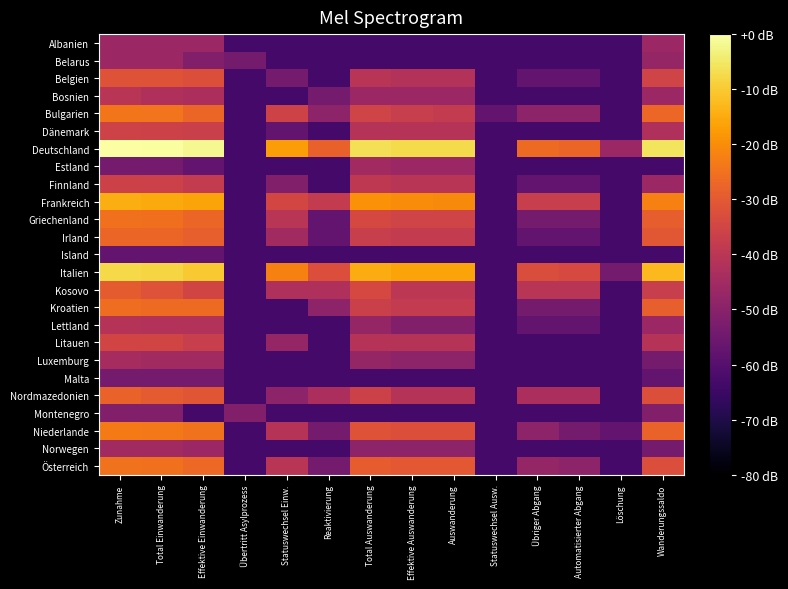

Reading right to left, transcribe all the data shown in this chart.

Albanien: Wanderungssaldo=-46.4	Löschung=-63.3	Automatisierter Abgang=-63.3	Übriger Abgang=-63.3	Statuswechsel Ausw.=-63.3	Auswanderung=-63.3	Effektive Auswanderung=-63.3	Total Auswanderung=-63.3	Reaktivierung=-63.3	Statuswechsel Einw.=-63.3	Übertritt Asylprozess=-63.3	Effektive Einwanderung=-46.4	Total Einwanderung=-46.4	Zunahme=-46.4
Belarus: Wanderungssaldo=-47.8	Löschung=-63.3	Automatisierter Abgang=-63.3	Übriger Abgang=-63.3	Statuswechsel Ausw.=-63.3	Auswanderung=-63.3	Effektive Auswanderung=-63.3	Total Auswanderung=-63.3	Reaktivierung=-63.3	Statuswechsel Einw.=-63.3	Übertritt Asylprozess=-53.8	Effektive Einwanderung=-51.3	Total Einwanderung=-46.4	Zunahme=-46.4
Belgien: Wanderungssaldo=-35.4	Löschung=-63.3	Automatisierter Abgang=-57.3	Übriger Abgang=-57.3	Statuswechsel Ausw.=-63.3	Auswanderung=-41.7	Effektive Auswanderung=-41.7	Total Auswanderung=-40.4	Reaktivierung=-63.3	Statuswechsel Einw.=-53.8	Übertritt Asylprozess=-63.3	Effektive Einwanderung=-32.2	Total Einwanderung=-31.5	Zunahme=-31.5
Bosnien: Wanderungssaldo=-46.4	Löschung=-63.3	Automatisierter Abgang=-63.3	Übriger Abgang=-63.3	Statuswechsel Ausw.=-63.3	Auswanderung=-46.4	Effektive Auswanderung=-46.4	Total Auswanderung=-46.4	Reaktivierung=-53.8	Statuswechsel Einw.=-63.3	Übertritt Asylprozess=-63.3	Effektive Einwanderung=-43.3	Total Einwanderung=-42.5	Zunahme=-40.4
Bulgarien: Wanderungssaldo=-26.9	Löschung=-63.3	Automatisierter Abgang=-49.3	Übriger Abgang=-49.3	Statuswechsel Ausw.=-57.3	Auswanderung=-38.2	Effektive Auswanderung=-37.3	Total Auswanderung=-35.4	Reaktivierung=-49.3	Statuswechsel Einw.=-35.7	Übertritt Asylprozess=-63.3	Effektive Einwanderung=-27.5	Total Einwanderung=-24.6	Zunahme=-24.1
Dänemark: Wanderungssaldo=-42.5	Löschung=-63.3	Automatisierter Abgang=-63.3	Übriger Abgang=-63.3	Statuswechsel Ausw.=-63.3	Auswanderung=-41.0	Effektive Auswanderung=-41.0	Total Auswanderung=-41.0	Reaktivierung=-63.3	Statuswechsel Einw.=-57.3	Übertritt Asylprozess=-63.3	Effektive Einwanderung=-36.9	Total Einwanderung=-36.1	Zunahme=-35.7
Deutschland: Wanderungssaldo=-5.6	Löschung=-46.4	Automatisierter Abgang=-27.5	Übriger Abgang=-26.5	Statuswechsel Ausw.=-63.3	Auswanderung=-7.3	Effektive Auswanderung=-7.3	Total Auswanderung=-6.4	Reaktivierung=-28.2	Statuswechsel Einw.=-17.5	Übertritt Asylprozess=-63.3	Effektive Einwanderung=-1.6	Total Einwanderung=-0.3	Zunahme=0.0
Estland: Wanderungssaldo=-63.3	Löschung=-63.3	Automatisierter Abgang=-63.3	Übriger Abgang=-63.3	Statuswechsel Ausw.=-63.3	Auswanderung=-46.4	Effektive Auswanderung=-46.4	Total Auswanderung=-45.3	Reaktivierung=-63.3	Statuswechsel Einw.=-63.3	Übertritt Asylprozess=-63.3	Effektive Einwanderung=-57.3	Total Einwanderung=-53.8	Zunahme=-53.8
Finnland: Wanderungssaldo=-46.4	Löschung=-63.3	Automatisierter Abgang=-57.3	Übriger Abgang=-57.3	Statuswechsel Ausw.=-63.3	Auswanderung=-40.4	Effektive Auswanderung=-40.4	Total Auswanderung=-39.2	Reaktivierung=-63.3	Statuswechsel Einw.=-51.3	Übertritt Asylprozess=-63.3	Effektive Einwanderung=-38.2	Total Einwanderung=-36.5	Zunahme=-36.1
Frankreich: Wanderungssaldo=-22.3	Löschung=-63.3	Automatisierter Abgang=-37.3	Übriger Abgang=-37.3	Statuswechsel Ausw.=-63.3	Auswanderung=-20.3	Effektive Auswanderung=-20.3	Total Auswanderung=-19.1	Reaktivierung=-38.2	Statuswechsel Einw.=-34.7	Übertritt Asylprozess=-63.3	Effektive Einwanderung=-16.1	Total Einwanderung=-15.1	Zunahme=-14.5
Griechenland: Wanderungssaldo=-29.0	Löschung=-63.3	Automatisierter Abgang=-53.8	Übriger Abgang=-53.8	Statuswechsel Ausw.=-63.3	Auswanderung=-35.4	Effektive Auswanderung=-35.4	Total Auswanderung=-34.4	Reaktivierung=-57.3	Statuswechsel Einw.=-40.4	Übertritt Asylprozess=-63.3	Effektive Einwanderung=-27.2	Total Einwanderung=-25.5	Zunahme=-25.3
Irland: Wanderungssaldo=-30.4	Löschung=-63.3	Automatisierter Abgang=-57.3	Übriger Abgang=-57.3	Statuswechsel Ausw.=-63.3	Auswanderung=-38.2	Effektive Auswanderung=-38.2	Total Auswanderung=-37.3	Reaktivierung=-57.3	Statuswechsel Einw.=-45.3	Übertritt Asylprozess=-63.3	Effektive Einwanderung=-28.7	Total Einwanderung=-27.5	Zunahme=-27.2
Island: Wanderungssaldo=-63.3	Löschung=-63.3	Automatisierter Abgang=-63.3	Übriger Abgang=-63.3	Statuswechsel Ausw.=-63.3	Auswanderung=-63.3	Effektive Auswanderung=-63.3	Total Auswanderung=-63.3	Reaktivierung=-63.3	Statuswechsel Einw.=-63.3	Übertritt Asylprozess=-63.3	Effektive Einwanderung=-57.3	Total Einwanderung=-57.3	Zunahme=-57.3
Italien: Wanderungssaldo=-12.8	Löschung=-53.8	Automatisierter Abgang=-33.8	Übriger Abgang=-32.9	Statuswechsel Ausw.=-63.3	Auswanderung=-16.2	Effektive Auswanderung=-16.2	Total Auswanderung=-15.0	Reaktivierung=-32.7	Statuswechsel Einw.=-22.0	Übertritt Asylprozess=-63.3	Effektive Einwanderung=-10.3	Total Einwanderung=-8.3	Zunahme=-7.8
Kosovo: Wanderungssaldo=-37.3	Löschung=-63.3	Automatisierter Abgang=-40.4	Übriger Abgang=-40.4	Statuswechsel Ausw.=-63.3	Auswanderung=-39.8	Effektive Auswanderung=-39.8	Total Auswanderung=-34.1	Reaktivierung=-42.5	Statuswechsel Einw.=-42.5	Übertritt Asylprozess=-63.3	Effektive Einwanderung=-35.0	Total Einwanderung=-31.7	Zunahme=-29.5
Kroatien: Wanderungssaldo=-28.7	Löschung=-63.3	Automatisierter Abgang=-53.8	Übriger Abgang=-53.8	Statuswechsel Ausw.=-63.3	Auswanderung=-38.2	Effektive Auswanderung=-38.2	Total Auswanderung=-36.9	Reaktivierung=-49.3	Statuswechsel Einw.=-63.3	Übertritt Asylprozess=-63.3	Effektive Einwanderung=-26.5	Total Einwanderung=-26.4	Zunahme=-25.8
Lettland: Wanderungssaldo=-46.4	Löschung=-63.3	Automatisierter Abgang=-57.3	Übriger Abgang=-57.3	Statuswechsel Ausw.=-63.3	Auswanderung=-51.3	Effektive Auswanderung=-51.3	Total Auswanderung=-47.8	Reaktivierung=-63.3	Statuswechsel Einw.=-63.3	Übertritt Asylprozess=-63.3	Effektive Einwanderung=-41.7	Total Einwanderung=-41.7	Zunahme=-41.0
Litauen: Wanderungssaldo=-41.0	Löschung=-63.3	Automatisierter Abgang=-63.3	Übriger Abgang=-63.3	Statuswechsel Ausw.=-63.3	Auswanderung=-41.0	Effektive Auswanderung=-41.0	Total Auswanderung=-41.0	Reaktivierung=-63.3	Statuswechsel Einw.=-47.8	Übertritt Asylprozess=-63.3	Effektive Einwanderung=-37.3	Total Einwanderung=-35.0	Zunahme=-35.0
Luxemburg: Wanderungssaldo=-53.8	Löschung=-63.3	Automatisierter Abgang=-63.3	Übriger Abgang=-63.3	Statuswechsel Ausw.=-63.3	Auswanderung=-49.3	Effektive Auswanderung=-49.3	Total Auswanderung=-47.8	Reaktivierung=-63.3	Statuswechsel Einw.=-63.3	Übertritt Asylprozess=-63.3	Effektive Einwanderung=-45.3	Total Einwanderung=-45.3	Zunahme=-44.2
Malta: Wanderungssaldo=-57.3	Löschung=-63.3	Automatisierter Abgang=-63.3	Übriger Abgang=-63.3	Statuswechsel Ausw.=-63.3	Auswanderung=-63.3	Effektive Auswanderung=-63.3	Total Auswanderung=-63.3	Reaktivierung=-63.3	Statuswechsel Einw.=-63.3	Übertritt Asylprozess=-63.3	Effektive Einwanderung=-53.8	Total Einwanderung=-53.8	Zunahme=-53.8
Nordmazedonien: Wanderungssaldo=-32.4	Löschung=-63.3	Automatisierter Abgang=-43.3	Übriger Abgang=-43.3	Statuswechsel Ausw.=-63.3	Auswanderung=-41.0	Effektive Auswanderung=-41.0	Total Auswanderung=-36.1	Reaktivierung=-43.3	Statuswechsel Einw.=-49.3	Übertritt Asylprozess=-63.3	Effektive Einwanderung=-30.6	Total Einwanderung=-29.7	Zunahme=-28.0
Montenegro: Wanderungssaldo=-51.3	Löschung=-63.3	Automatisierter Abgang=-63.3	Übriger Abgang=-63.3	Statuswechsel Ausw.=-63.3	Auswanderung=-63.3	Effektive Auswanderung=-63.3	Total Auswanderung=-63.3	Reaktivierung=-63.3	Statuswechsel Einw.=-63.3	Übertritt Asylprozess=-51.3	Effektive Einwanderung=-63.3	Total Einwanderung=-51.3	Zunahme=-51.3
Niederlande: Wanderungssaldo=-27.9	Löschung=-57.3	Automatisierter Abgang=-53.8	Übriger Abgang=-49.3	Statuswechsel Ausw.=-63.3	Auswanderung=-32.4	Effektive Auswanderung=-32.4	Total Auswanderung=-31.3	Reaktivierung=-53.8	Statuswechsel Einw.=-41.0	Übertritt Asylprozess=-63.3	Effektive Einwanderung=-24.9	Total Einwanderung=-23.7	Zunahme=-23.4
Norwegen: Wanderungssaldo=-53.8	Löschung=-63.3	Automatisierter Abgang=-63.3	Übriger Abgang=-63.3	Statuswechsel Ausw.=-63.3	Auswanderung=-49.3	Effektive Auswanderung=-49.3	Total Auswanderung=-49.3	Reaktivierung=-63.3	Statuswechsel Einw.=-63.3	Übertritt Asylprozess=-63.3	Effektive Einwanderung=-46.4	Total Einwanderung=-45.3	Zunahme=-45.3
Österreich: Wanderungssaldo=-32.7	Löschung=-63.3	Automatisierter Abgang=-49.3	Übriger Abgang=-47.8	Statuswechsel Ausw.=-63.3	Auswanderung=-30.3	Effektive Auswanderung=-30.3	Total Auswanderung=-29.2	Reaktivierung=-53.8	Statuswechsel Einw.=-40.4	Übertritt Asylprozess=-63.3	Effektive Einwanderung=-26.7	Total Einwanderung=-25.0	Zunahme=-24.7